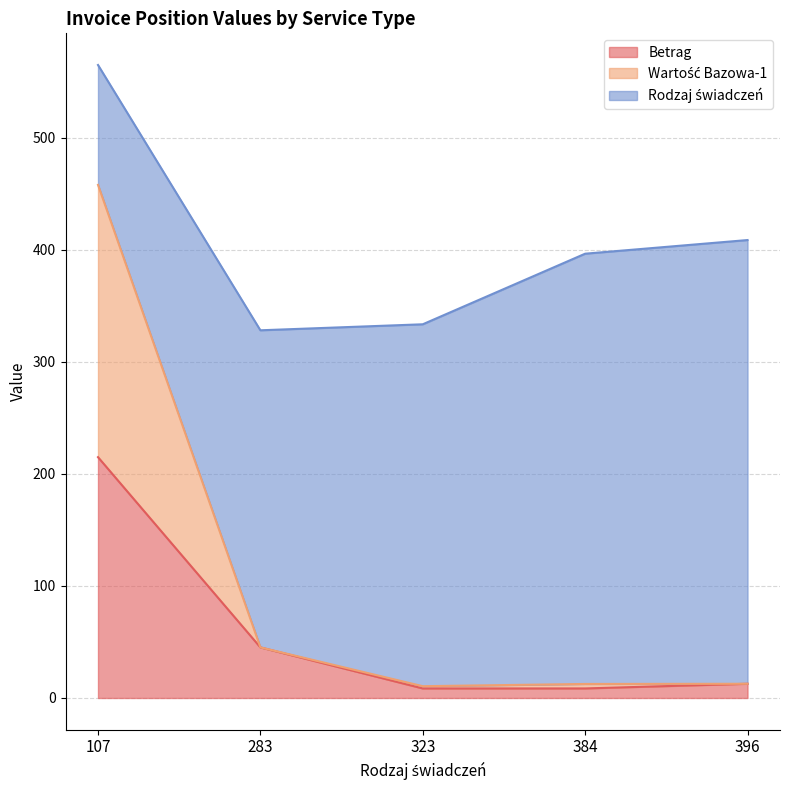

Between 107 and 323, which is larger?

107